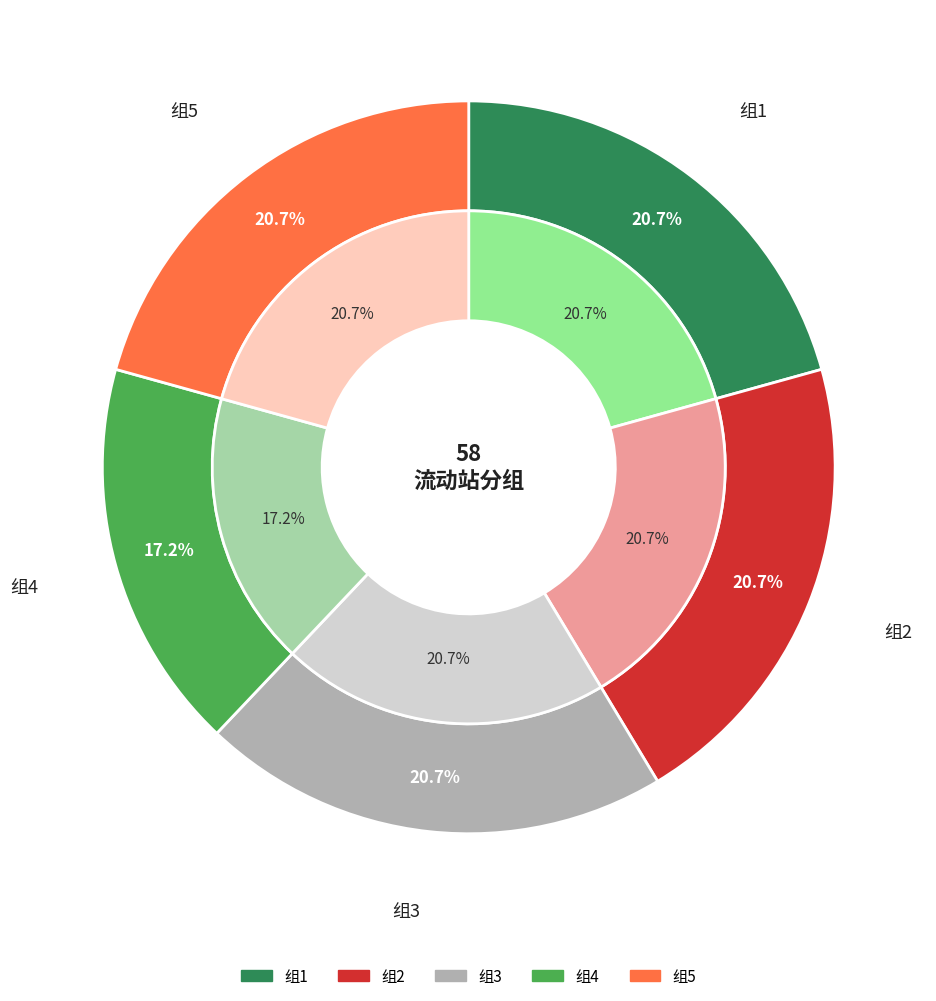

Is there any slice that represents more than half of the pie?

No